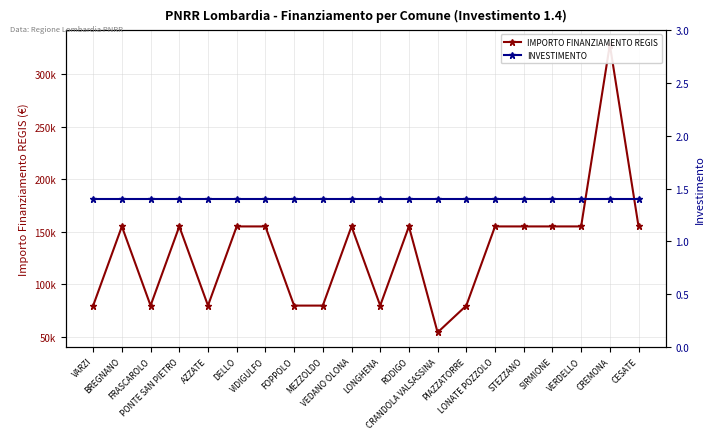

How many lines are shown in the chart?

2